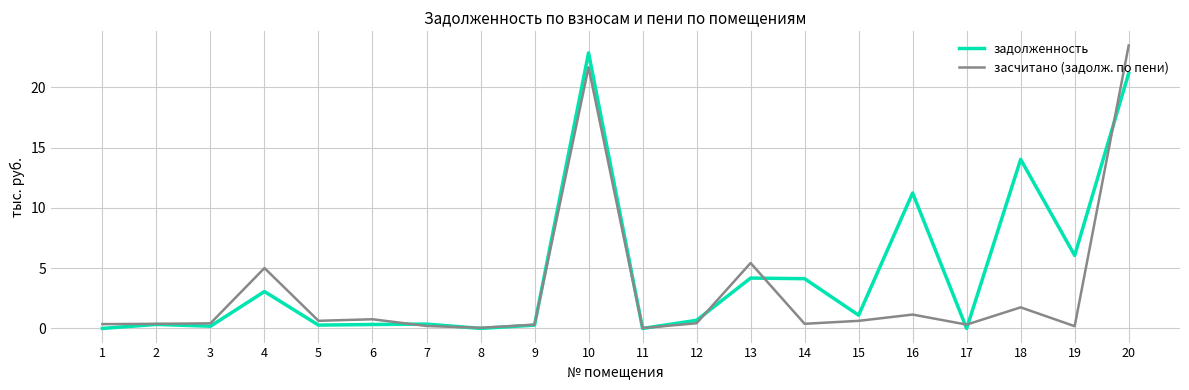

Is the value of задолженность at 14 greater than the value of засчитано (задолж. по пени) at 1?

Yes